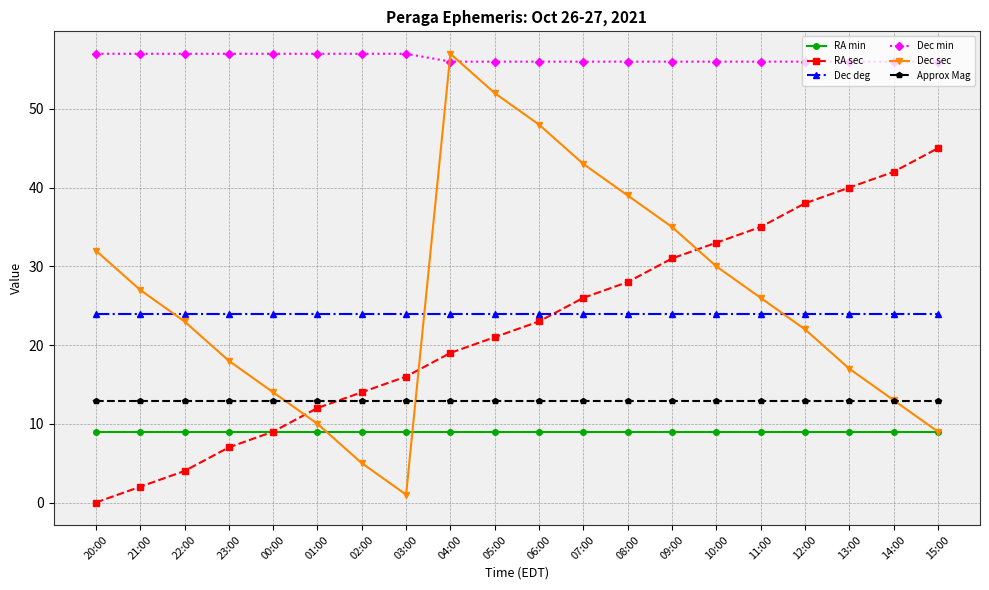

What is the highest value of the Dec sec series?

57.0